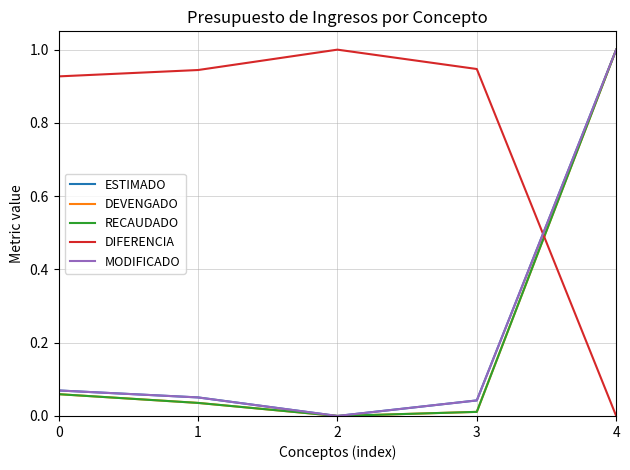

Rank the series at 0 from highest to lowest value.

DIFERENCIA, ESTIMADO, MODIFICADO, DEVENGADO, RECAUDADO